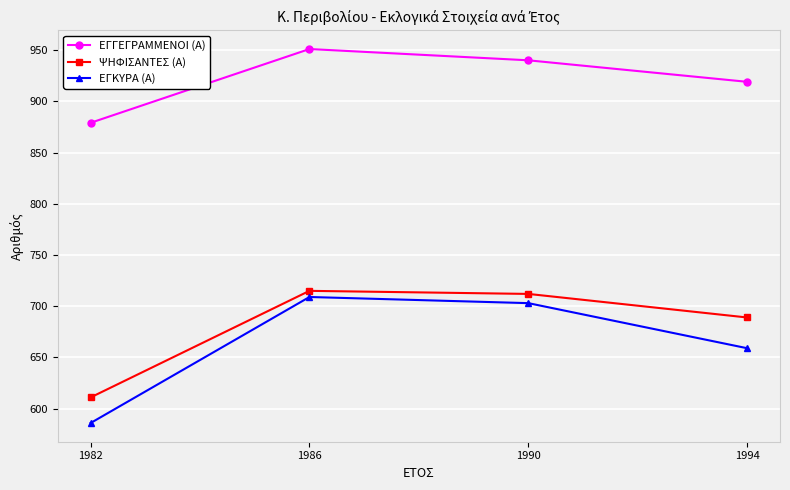

The value of ΨΗΦΙΣΑΝΤΕΣ (Α) at 1986 is 1233. True or false?

False